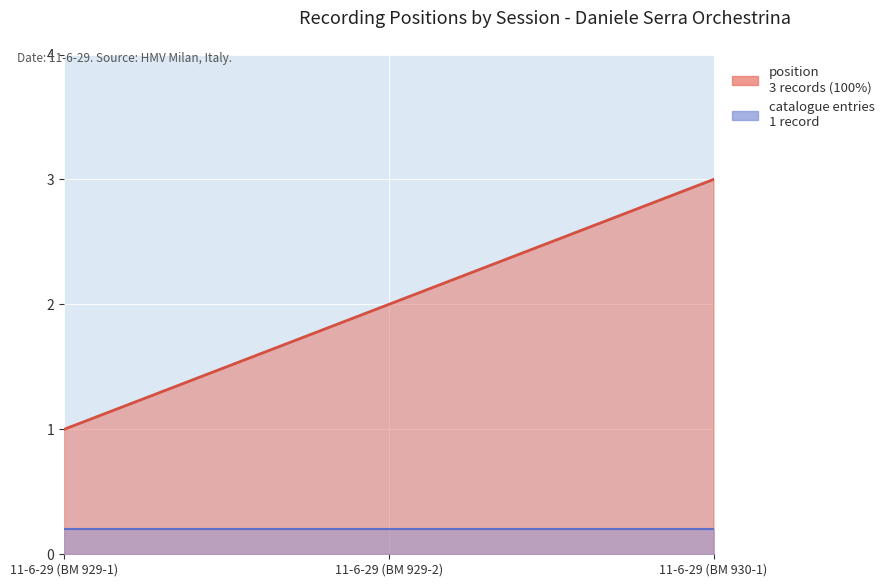

Rank the series at 11-6-29 (BM 930-1) from lowest to highest value.

catalogue entries, position